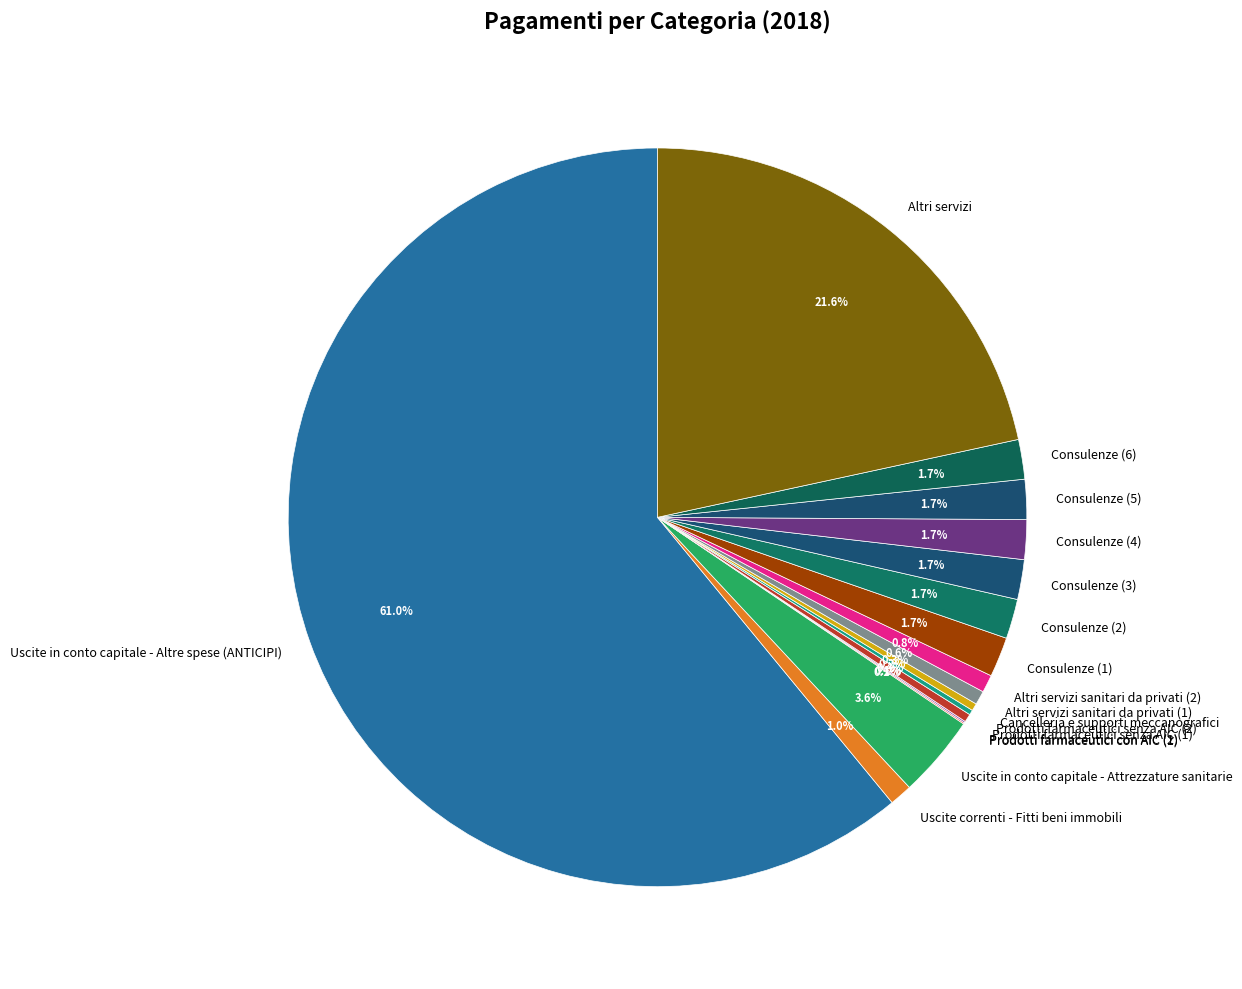

Which category has the biggest portion of the pie?

Uscite in conto capitale - Altre spese (ANTICIPI)